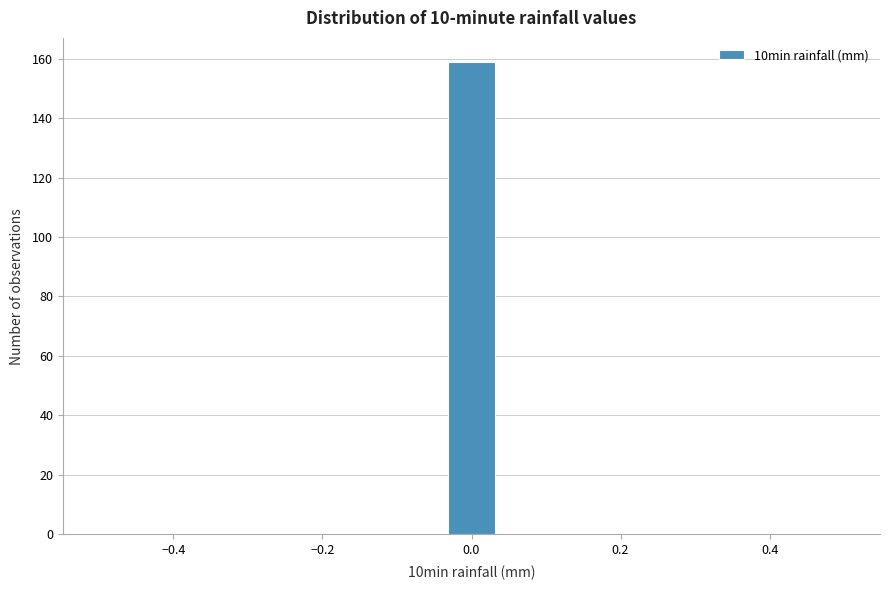

Around what value on the x-axis is the tallest bar? Give the approximate position of its centre, as read against the axis.

0.00